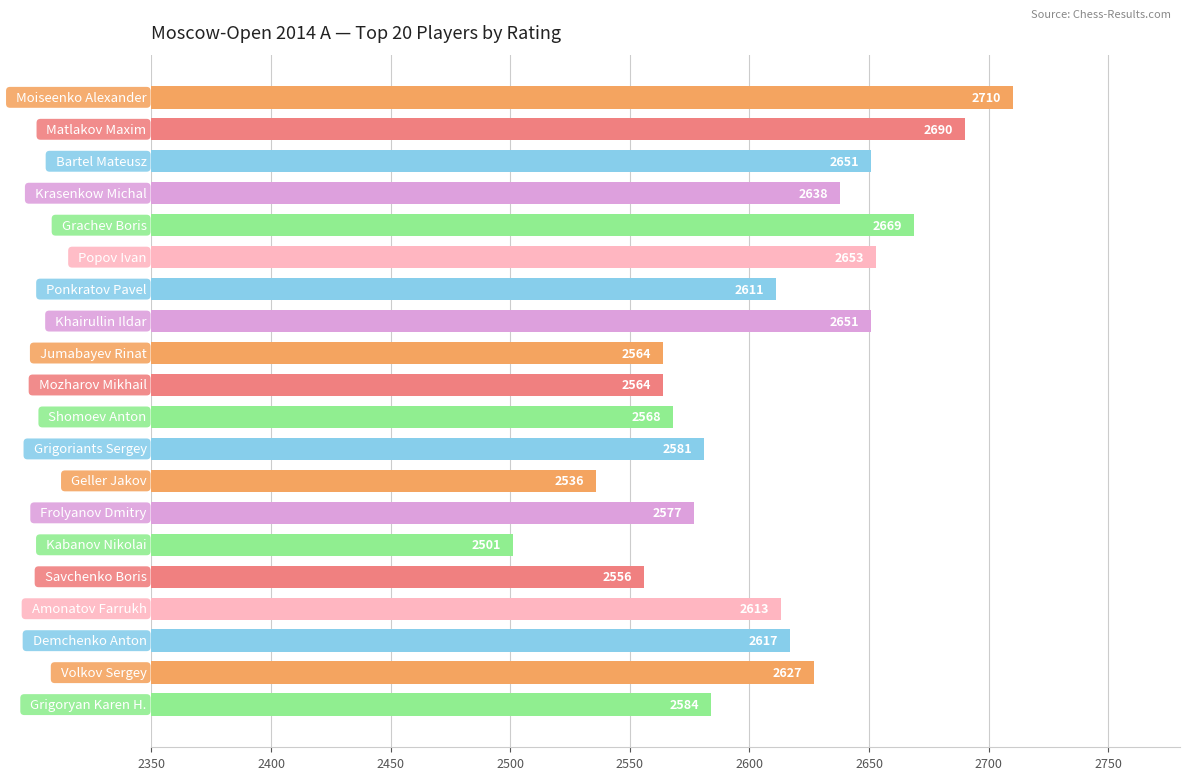

What position from the bottom is   Krasenkow Michal?

17